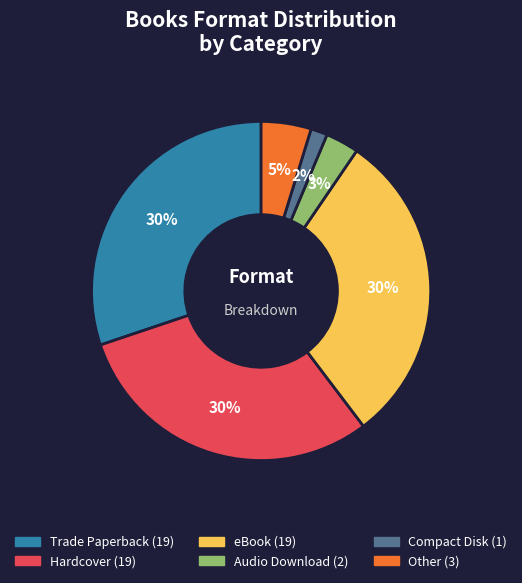

Do Other and Trade Paperback together represent more than half of the pie?

No